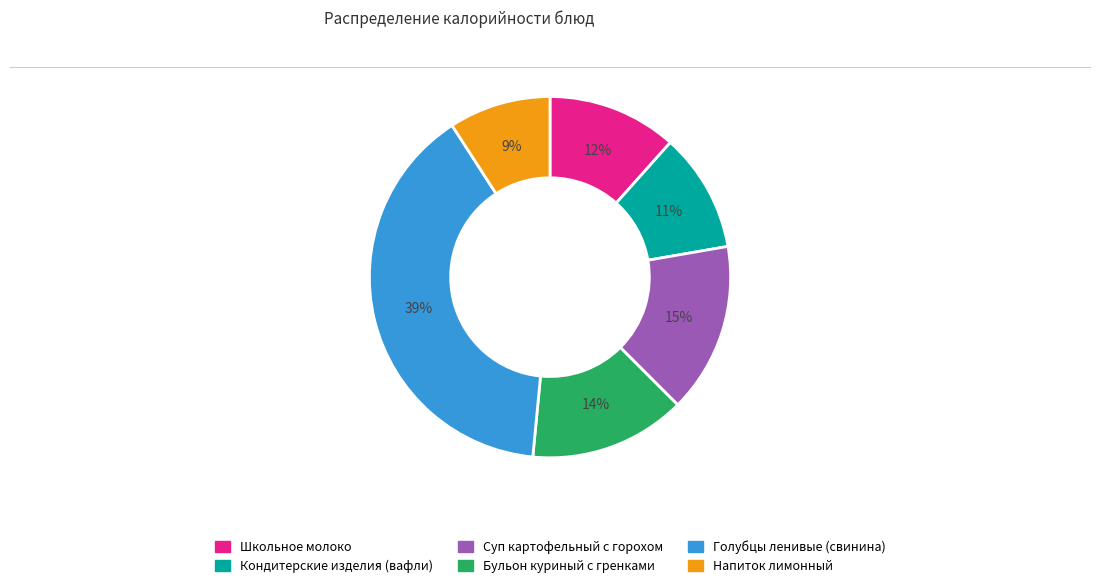

To the nearest percent, what percentage of the pie is Суп картофельный с горохом?

15%